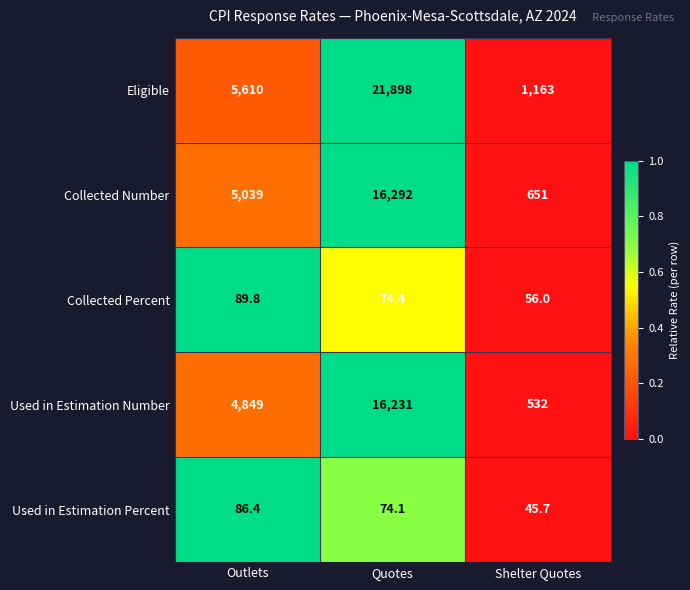

Count the number of data series in this chart.

5